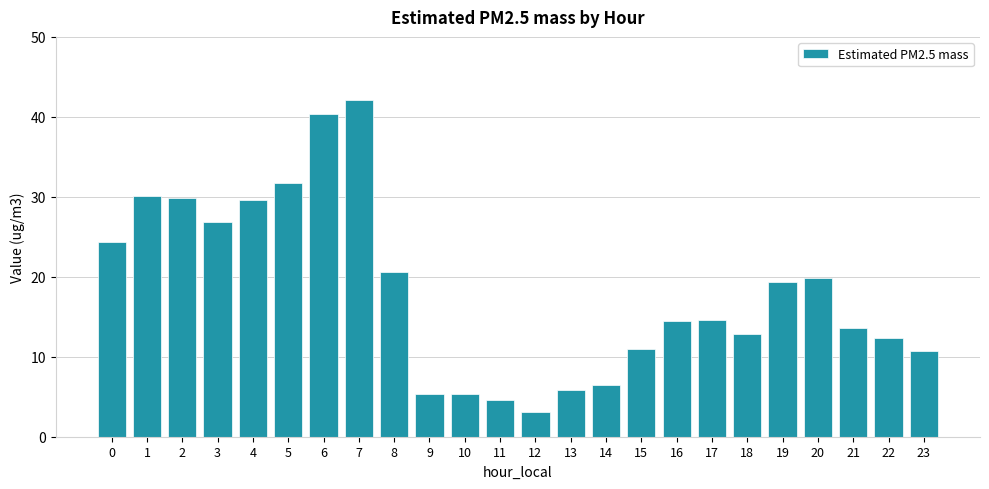

At which category does the chart reach its peak across all series?

7